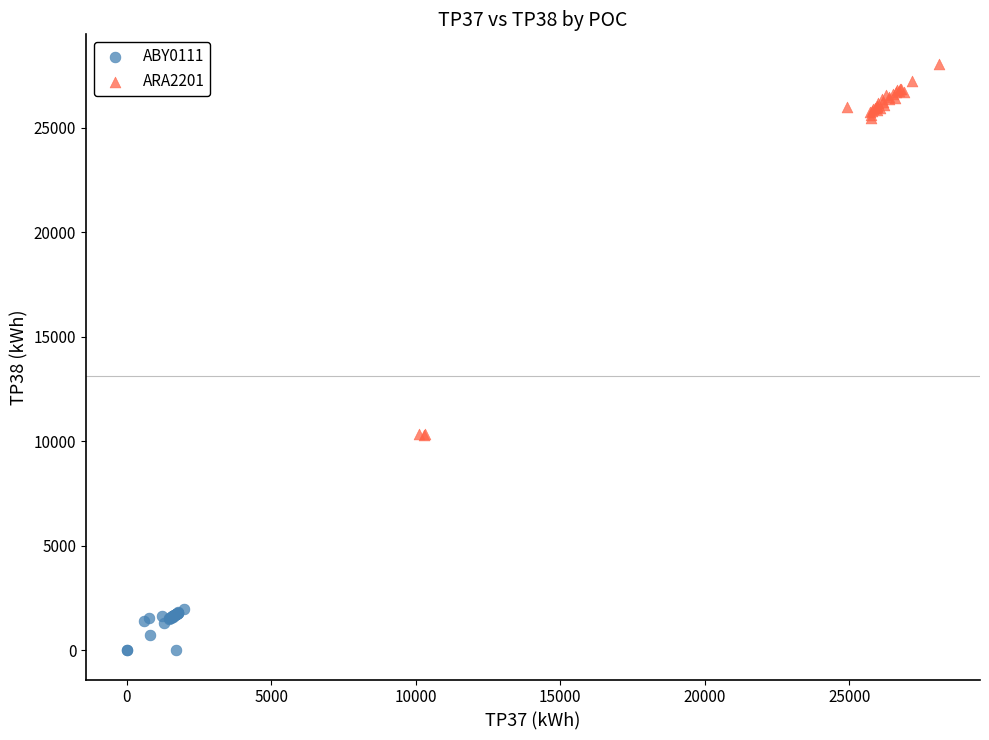

Which series contains the highest Y value?

ARA2201